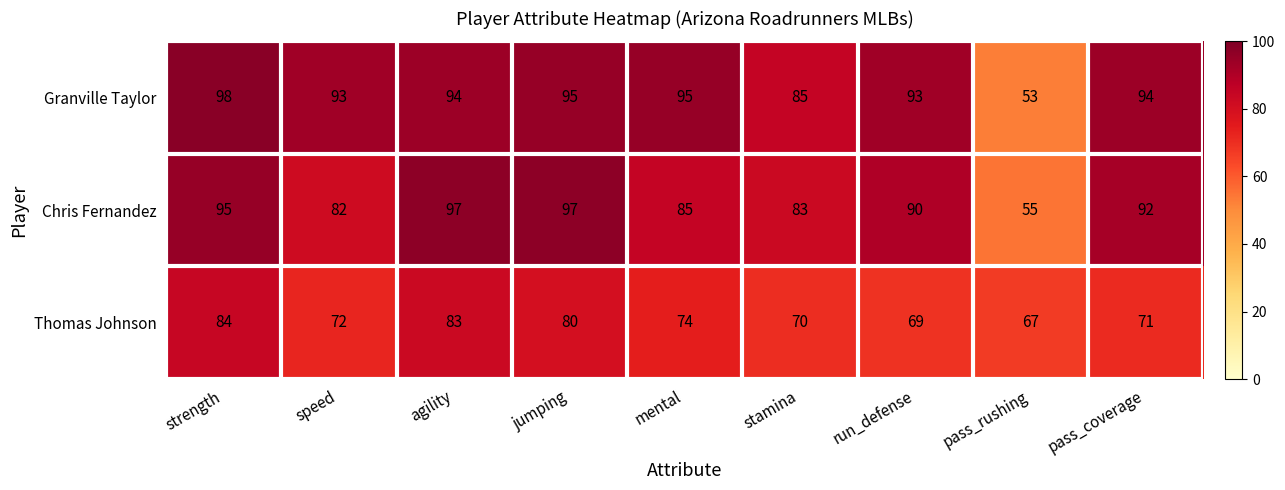

Rank the series by their maximum value, from lowest to highest.

Thomas Johnson, Chris Fernandez, Granville Taylor